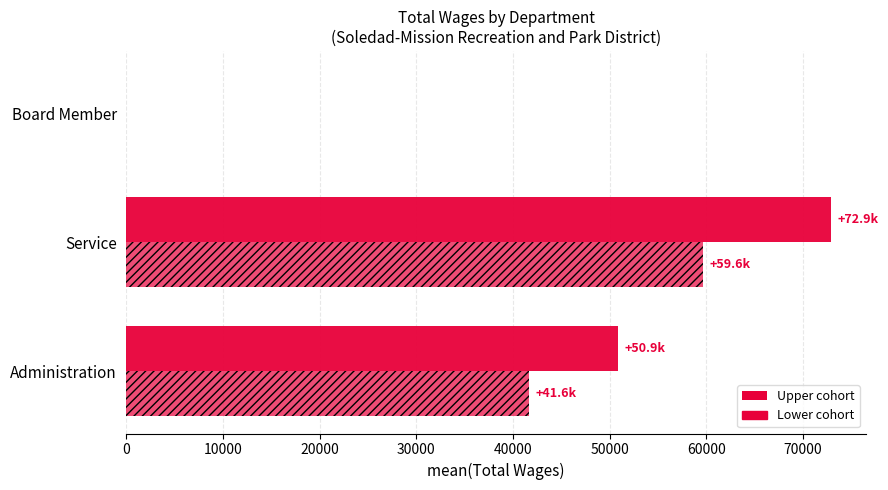

The value of Administration & Service (upper) at Service is 40943.5. True or false?

False